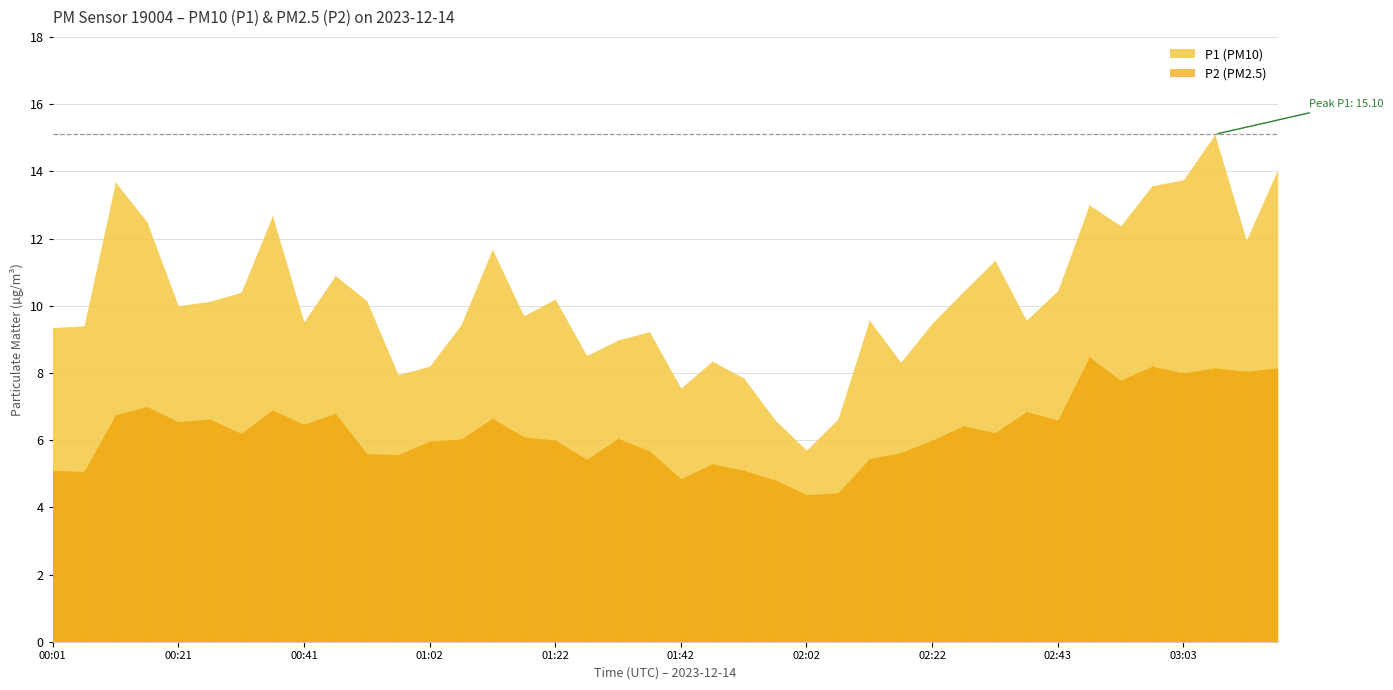

What is the difference between the highest and lowest values at 02:43?

3.8